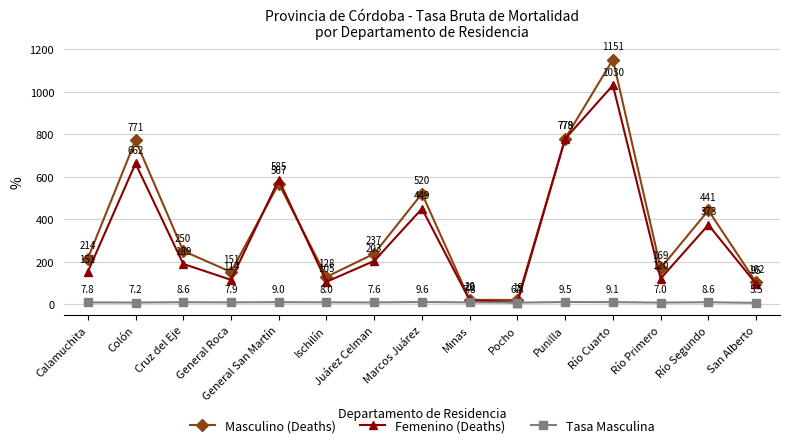

Count the number of categories in the chart.

15